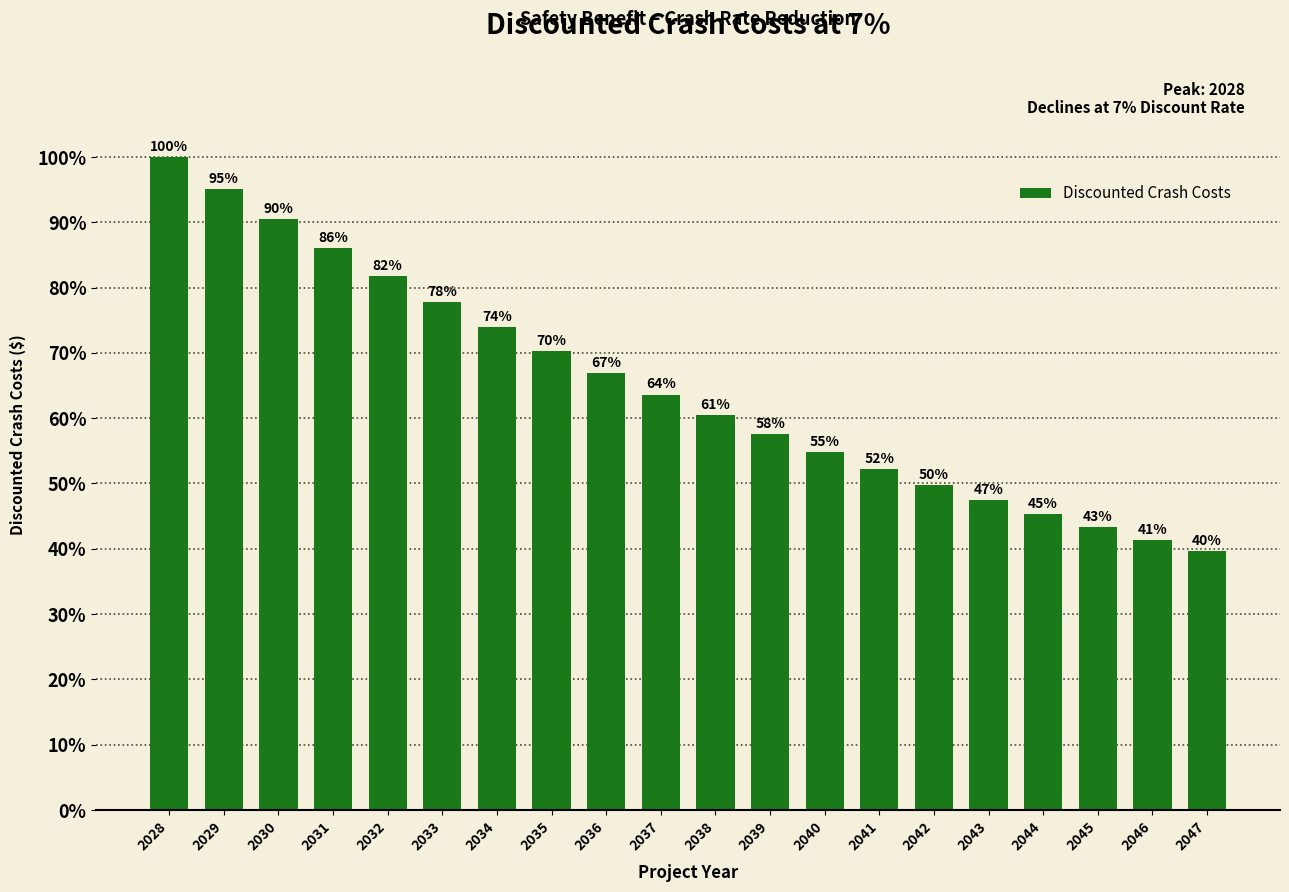

Does the chart contain any negative values?

No